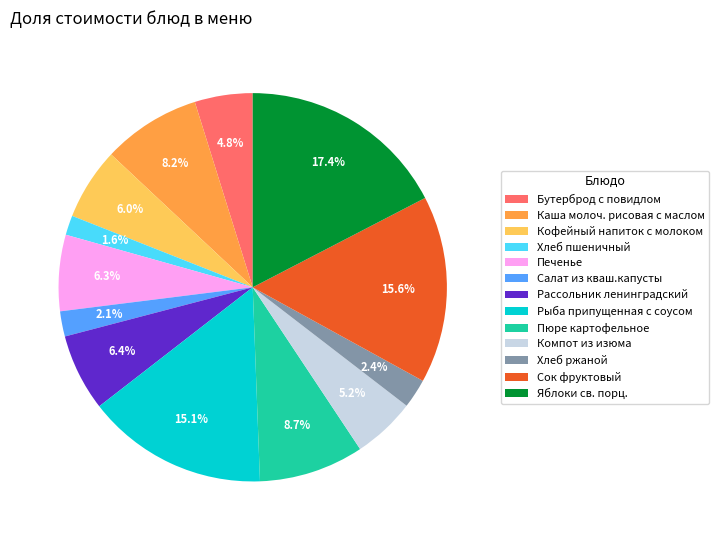

What is the largest slice in the pie chart?

Яблоки св. порц.